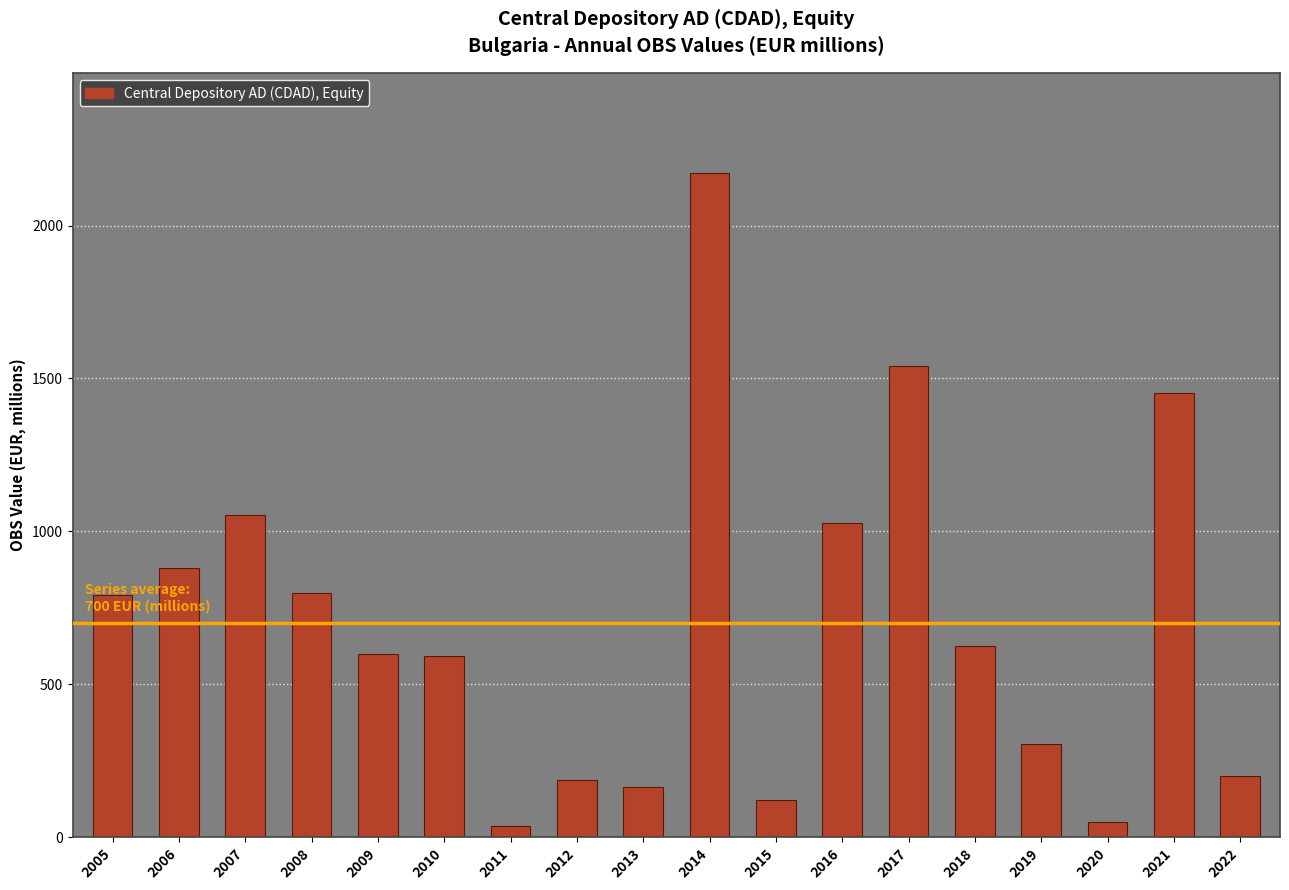

The chart shows a value of 2346.0 at 2017. True or false?

False